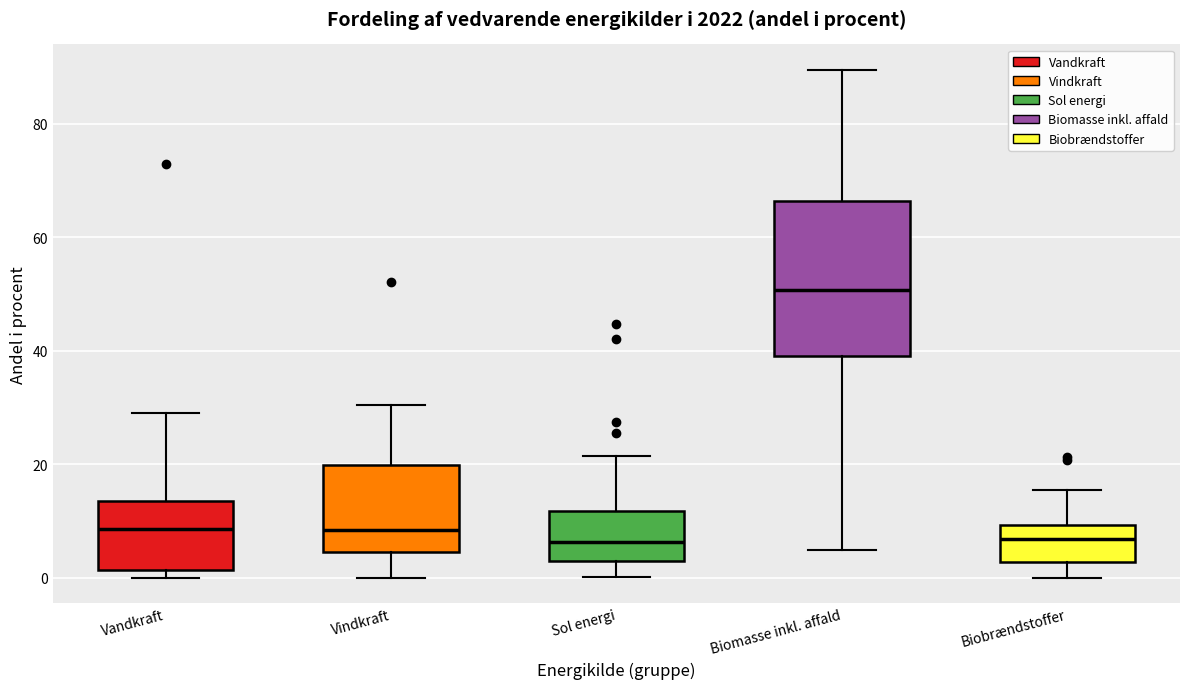

Reading left to right, transcribe this box plot: for each box, give where its median line is, the range the box spans, and where its two whiskers end, as read against the y-axis. The values are not printed on the chart, so give them approximately, as read against the axis.

Vandkraft: median 8, box 2 to 14, whiskers 0 to 30
Vindkraft: median 8, box 4 to 20, whiskers 0 to 30
Sol energi: median 6, box 2 to 12, whiskers 0 to 22
Biomasse inkl. affald: median 50, box 40 to 66, whiskers 4 to 90
Biobrændstoffer: median 6, box 2 to 10, whiskers 0 to 16